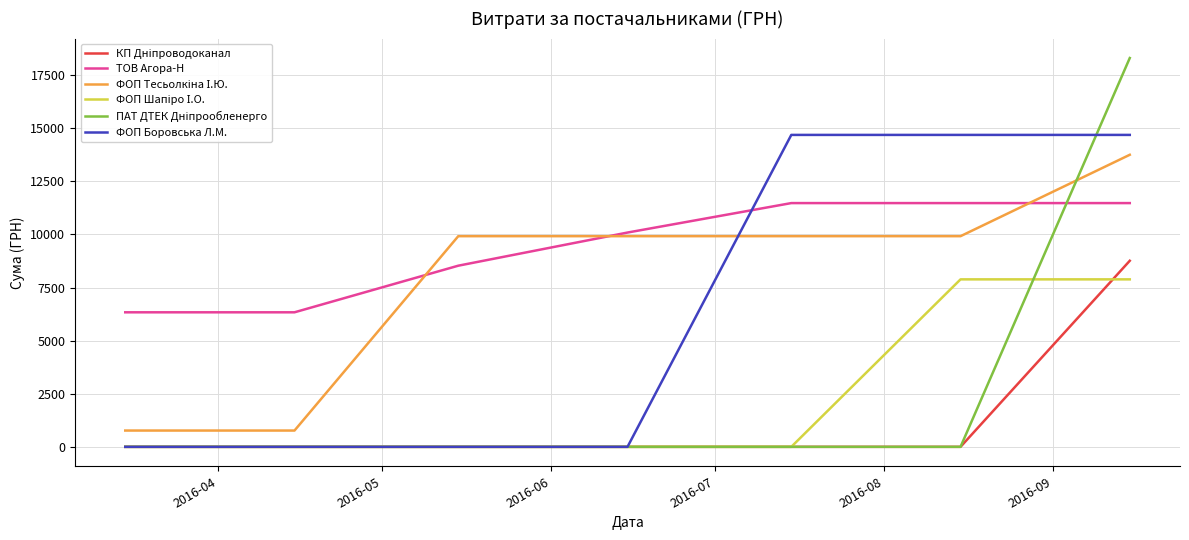

What is the maximum value shown in the chart?

18309.5